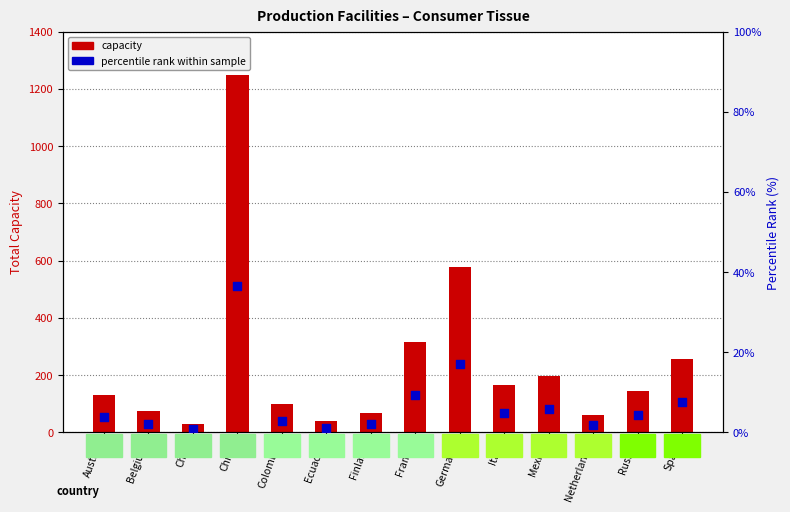

At which category is the sum across all series the highest?

China